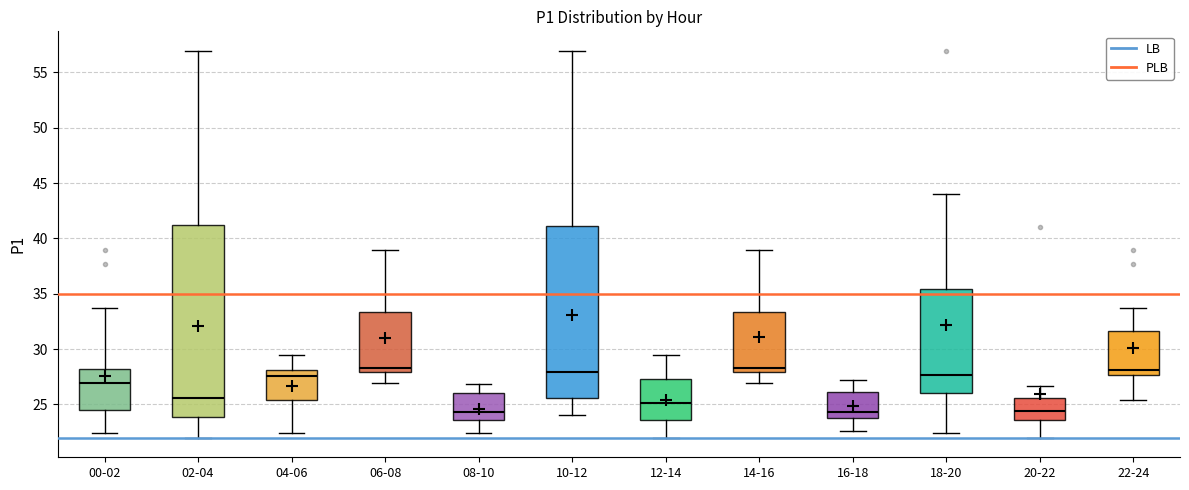

Reading left to right, transcribe this box plot: for each box, give where its median line is, the range the box spans, and where its two whiskers end, as read against the y-axis. The values are not printed on the chart, so give them approximately, as read against the axis.

00-02: median 27.0, box 24.5 to 28.0, whiskers 22.5 to 33.5
02-04: median 25.5, box 24.0 to 41.0, whiskers 22.0 to 57.0
04-06: median 27.5, box 25.5 to 28.0, whiskers 22.5 to 29.5
06-08: median 28.5, box 28.0 to 33.5, whiskers 27.0 to 39.0
08-10: median 24.5, box 23.5 to 26.0, whiskers 22.5 to 27.0
10-12: median 28.0, box 25.5 to 41.0, whiskers 24.0 to 57.0
12-14: median 25.0, box 23.5 to 27.5, whiskers 22.0 to 29.5
14-16: median 28.5, box 28.0 to 33.5, whiskers 27.0 to 39.0
16-18: median 24.5, box 24.0 to 26.0, whiskers 22.5 to 27.0
18-20: median 27.5, box 26.0 to 35.5, whiskers 22.5 to 44.0
20-22: median 24.5, box 23.5 to 25.5, whiskers 22.0 to 26.5
22-24: median 28.0, box 27.5 to 31.5, whiskers 25.5 to 33.5